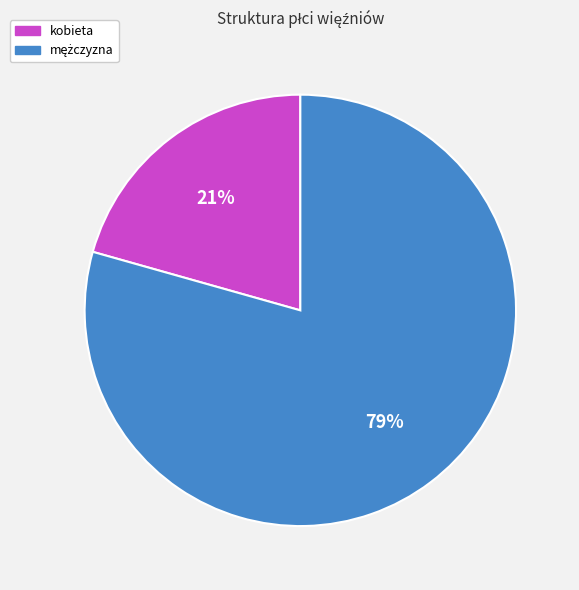

Is there a majority slice in this chart?

Yes